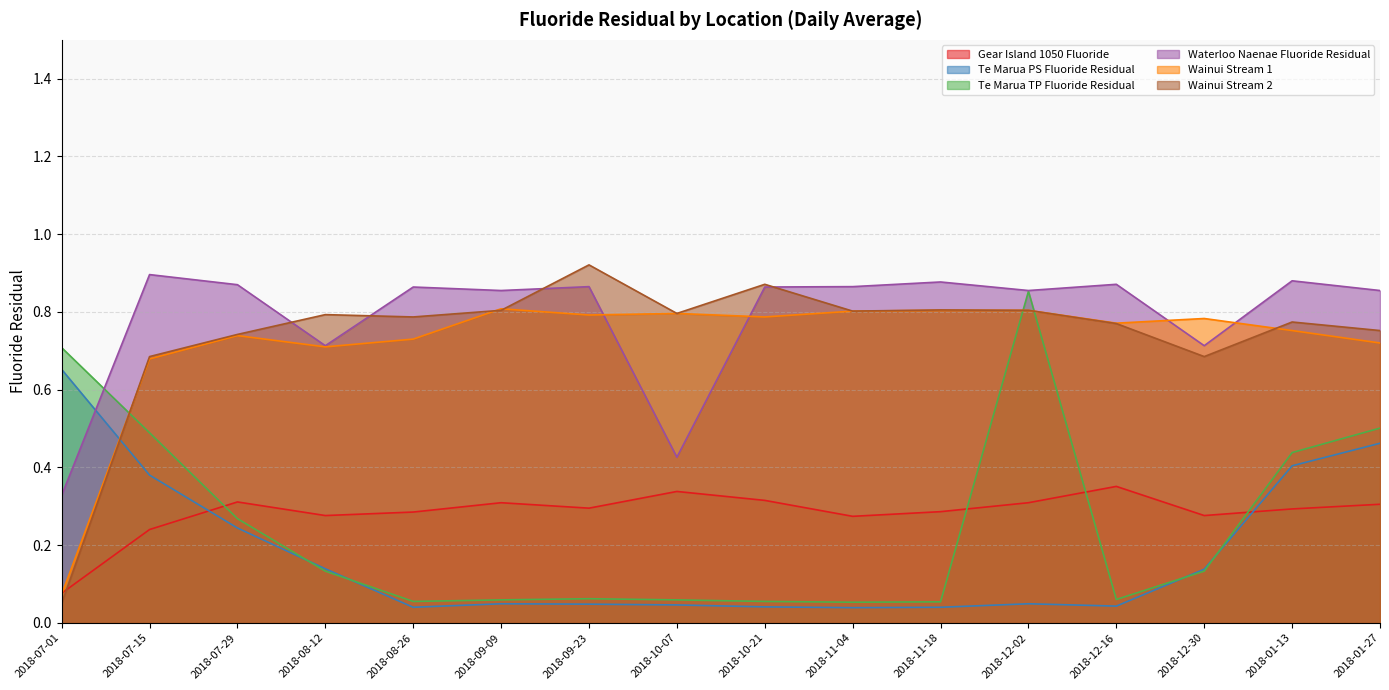

What is the difference between the highest and lowest values at 2018-09-09?

0.8